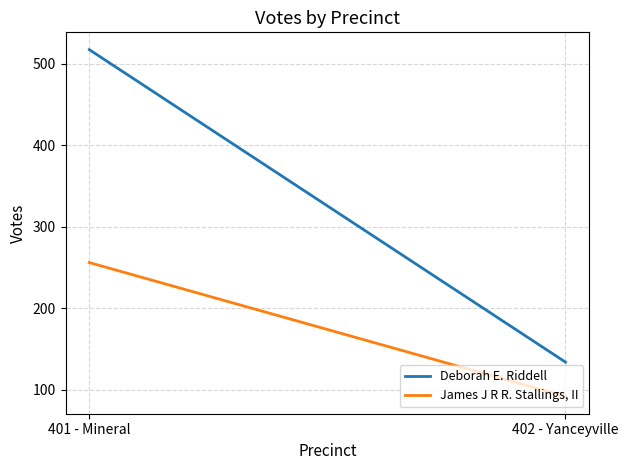

Count the James J R R. Stallings, II values in the range 92 to 256.

2